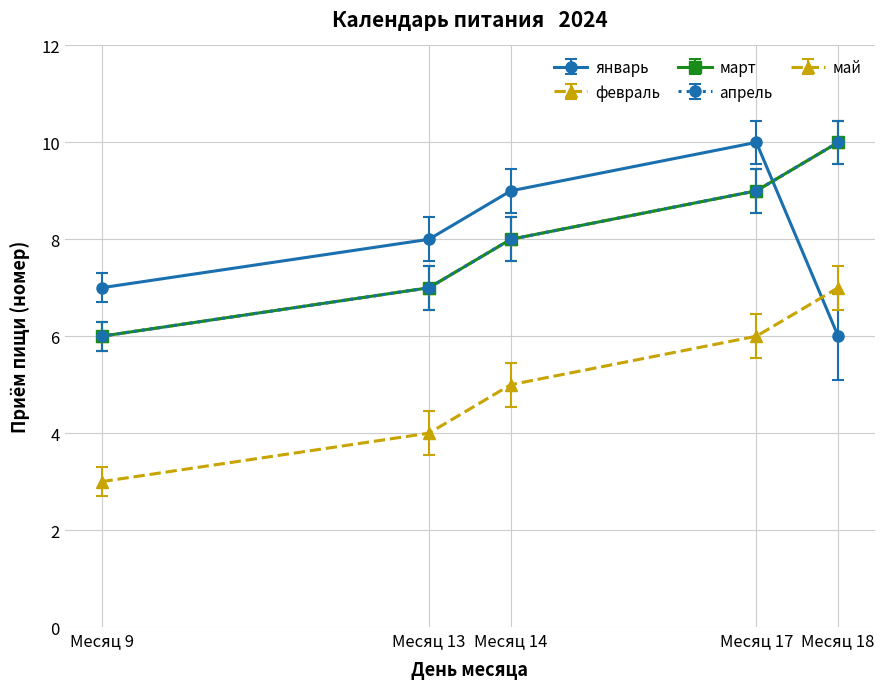

List the labels in order of май value, largest first.

Месяц 18, Месяц 17, Месяц 14, Месяц 13, Месяц 9